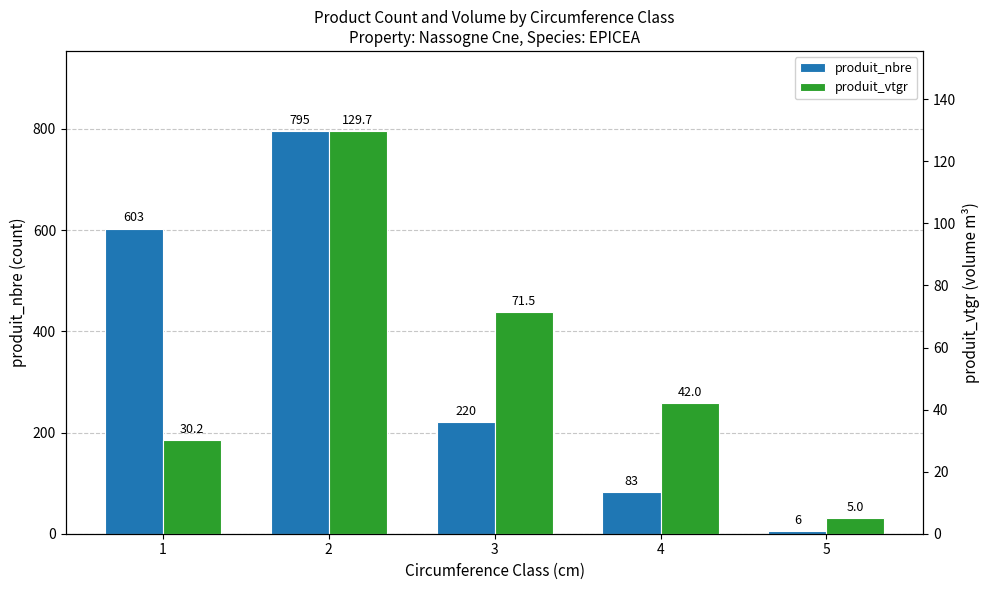

Between 4 and 3, which is larger?

3